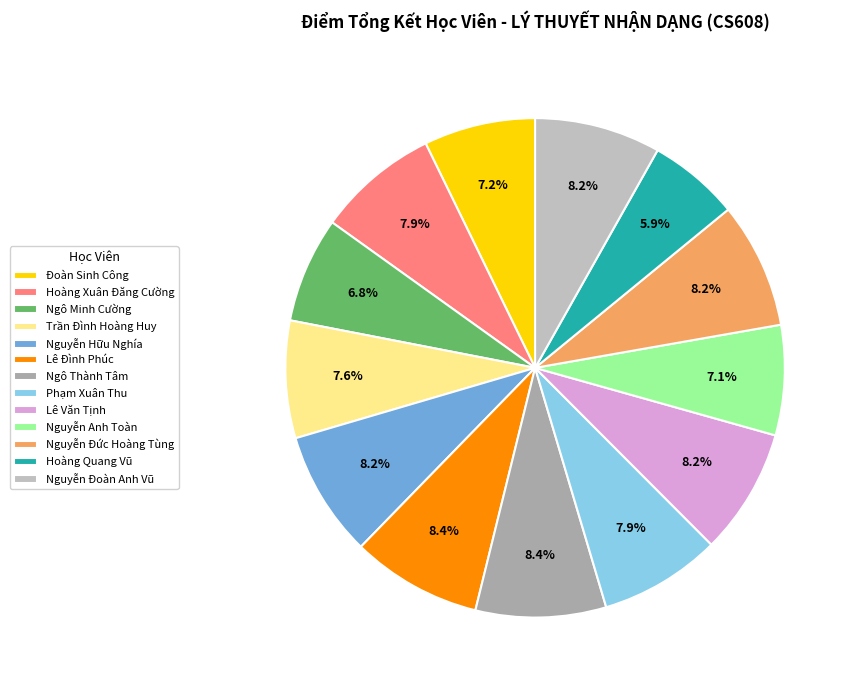

Count the number of slices in the pie.

13